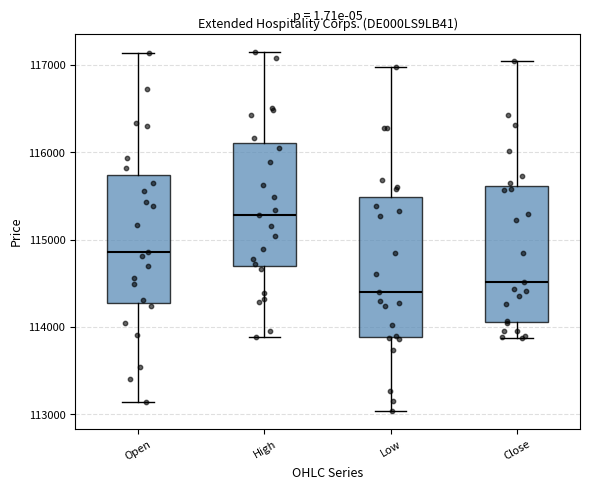

Which box has the highest median line?

High